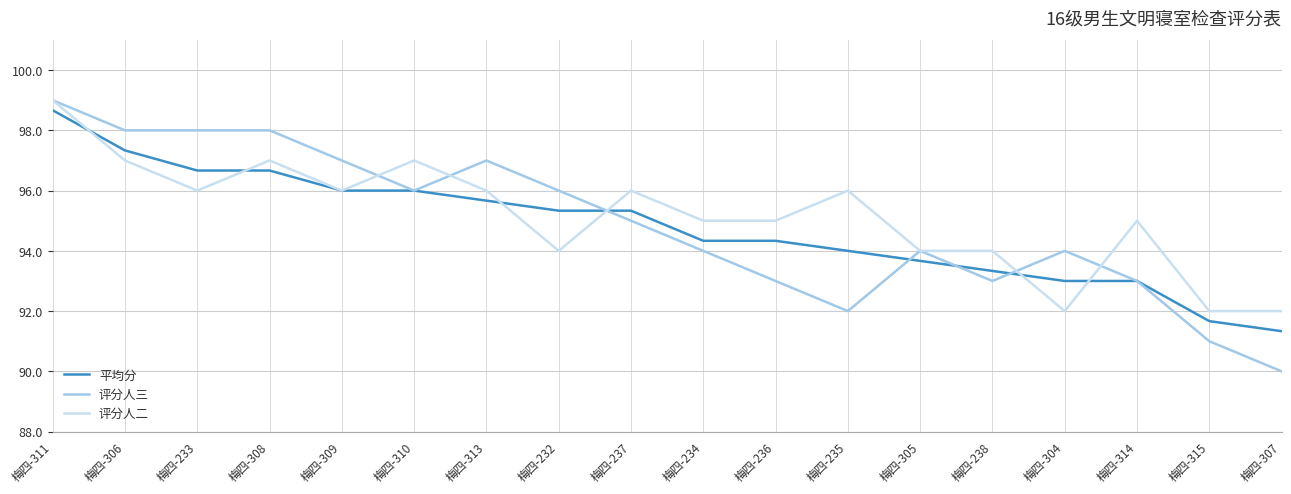

Between 梅四-313 and 梅四-304, which series saw the biggest shift?

评分人二